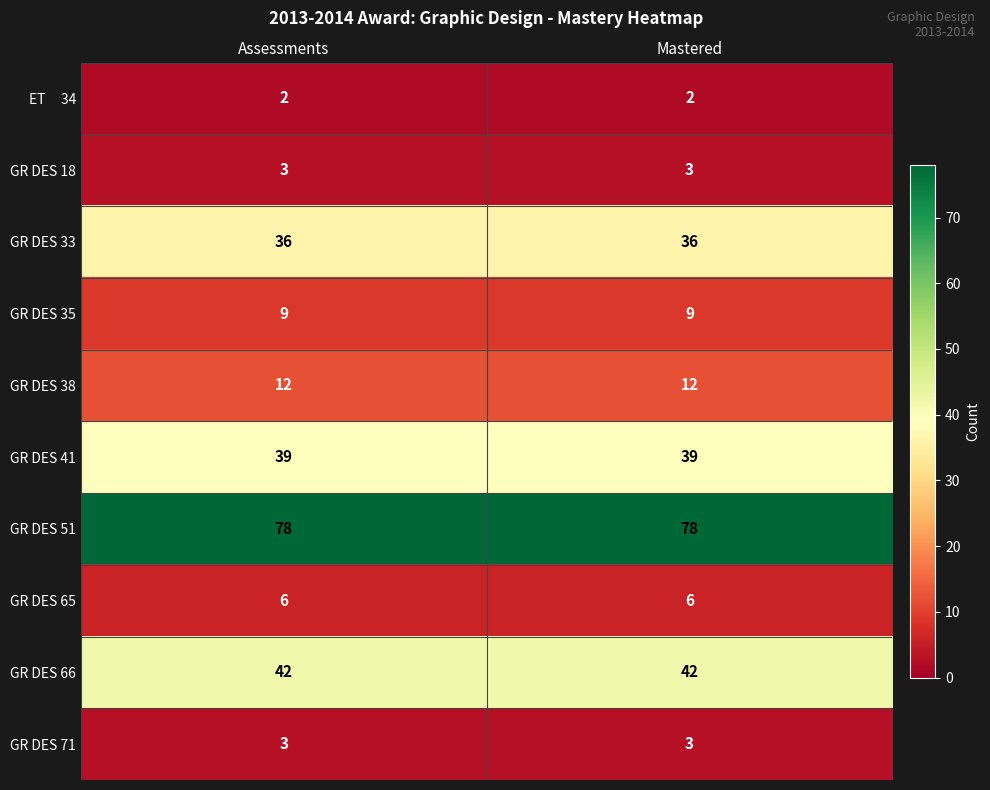

What is the highest value of the GR DES 51 series?

78